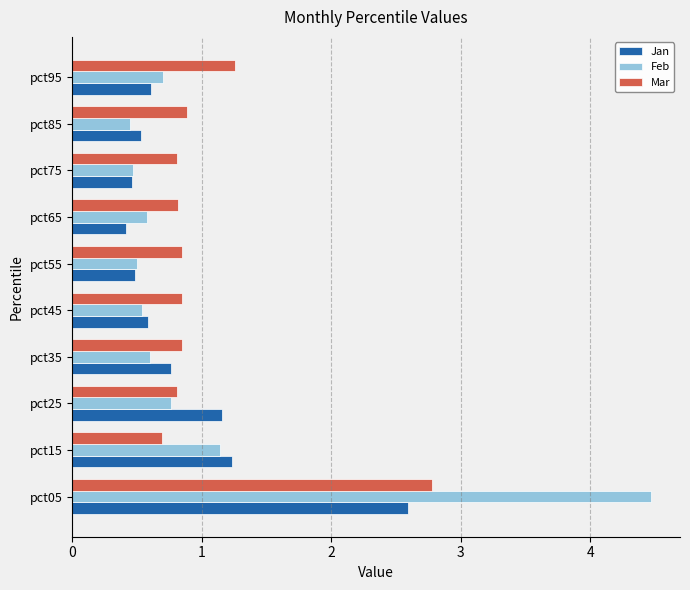

What is the total value across all series at pct75?

1.7